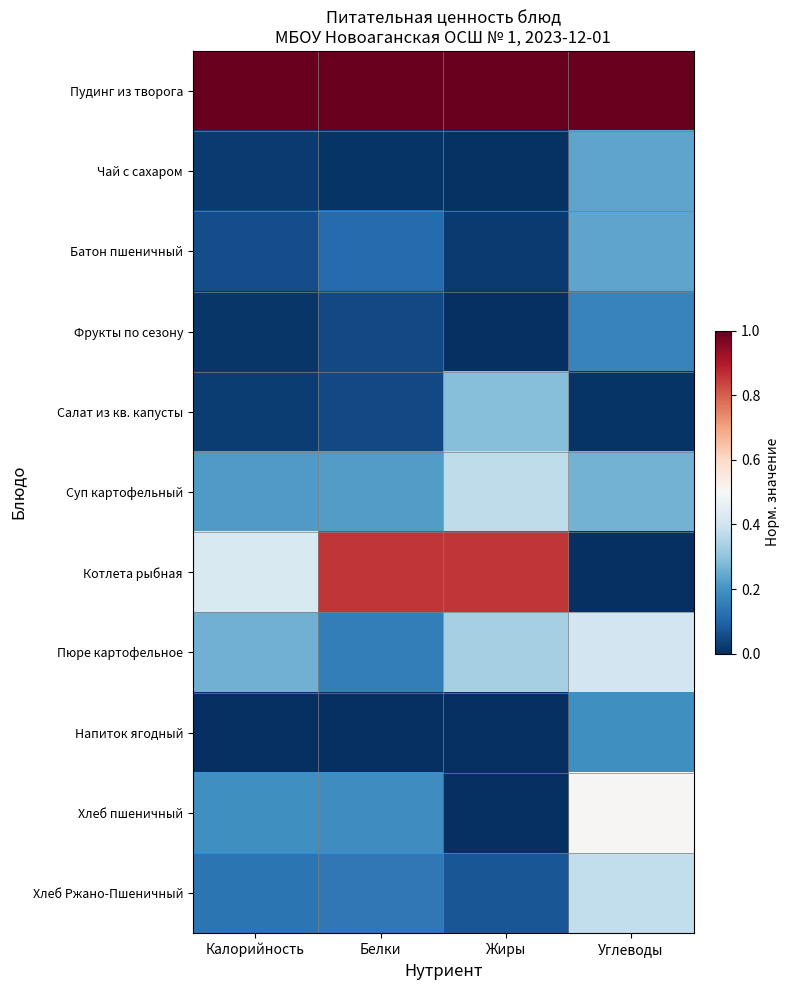

What is the total value across all series at Жиры?

3.0